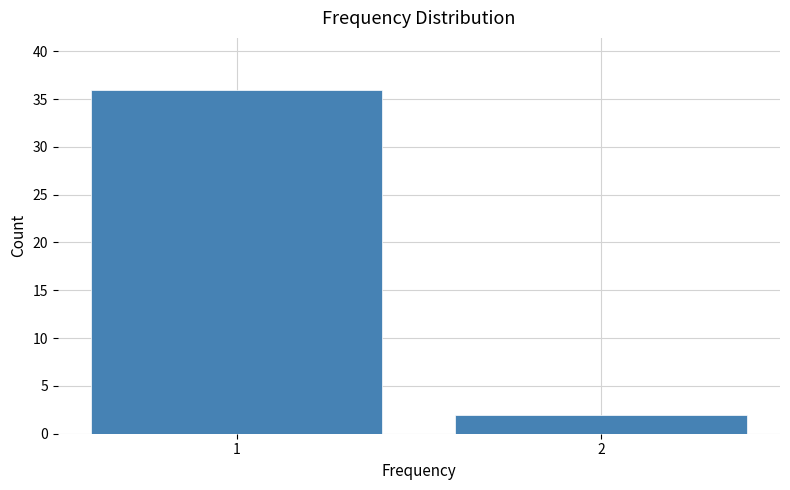

Reading right to left, extract all data points from this chart.

2=2	1=36